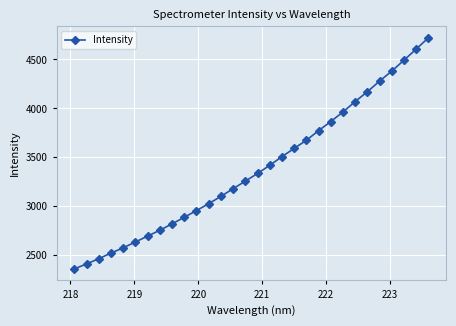

What is the value of the 12th point from the left?

3027.3